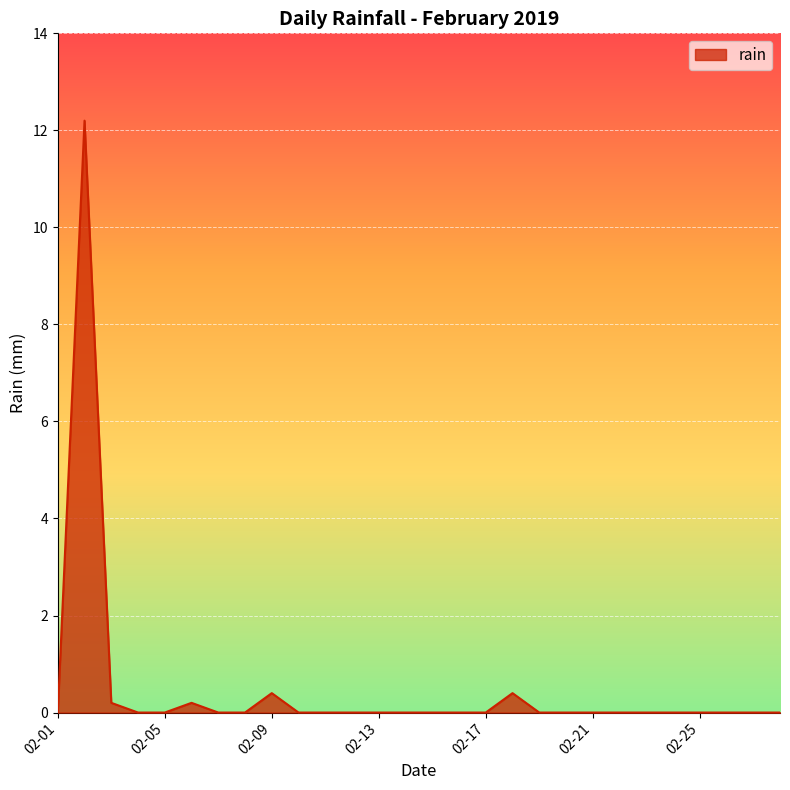

What is the greatest value displayed?

12.2